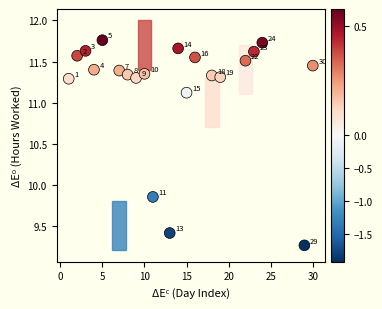

What is the range of X values (max minus min)?

29.0